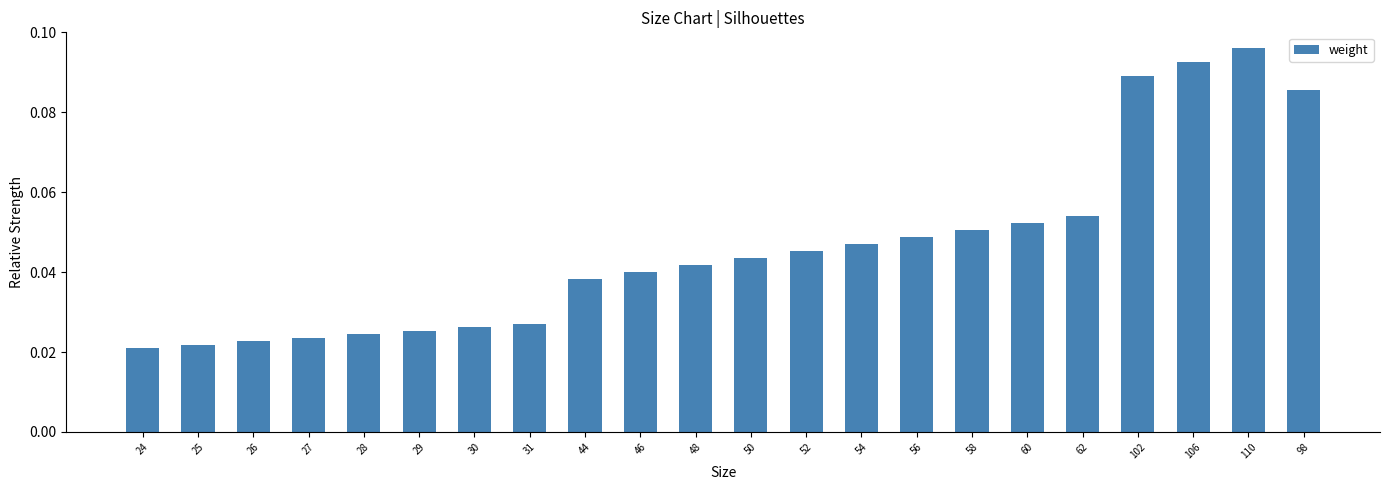

Count the number of data series in this chart.

1